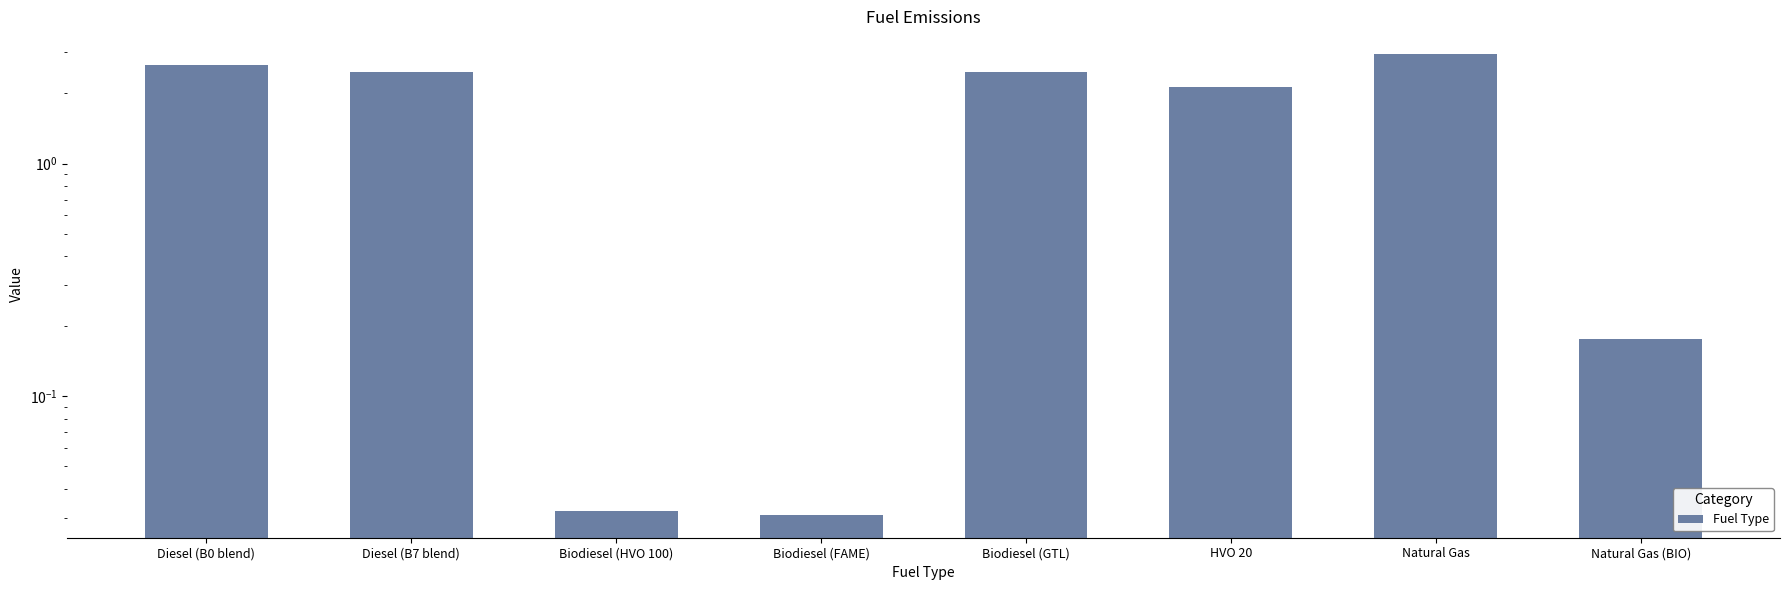

Reading left to right, extract all data points from this chart.

Diesel (B0 blend)=2.7	Diesel (B7 blend)=2.5	Biodiesel (HVO 100)=0.0	Biodiesel (FAME)=0.0	Biodiesel (GTL)=2.5	HVO 20=2.1	Natural Gas=2.9	Natural Gas (BIO)=0.2